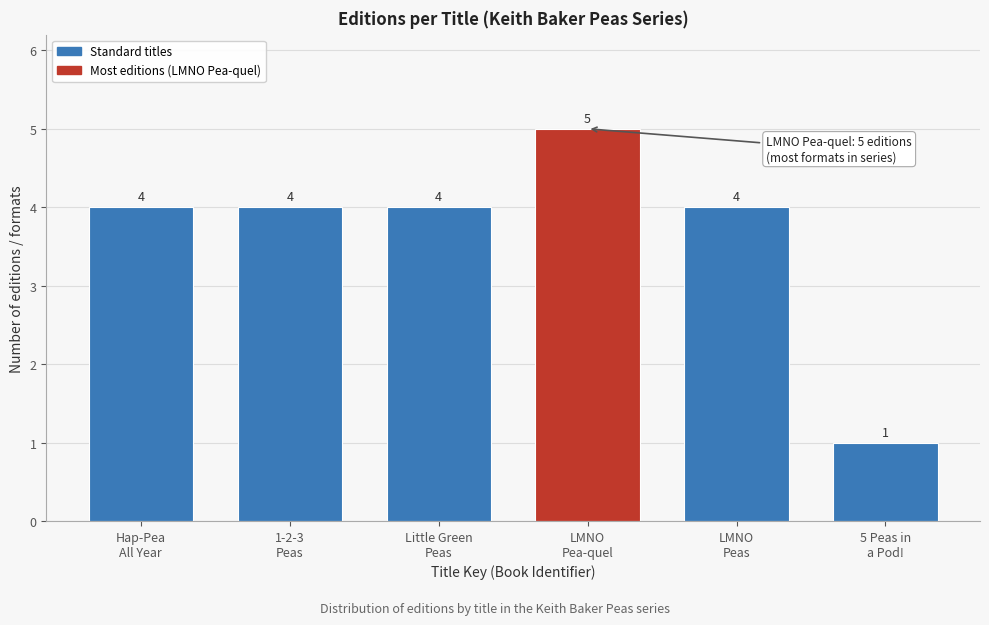

Reading left to right, what are all the values shown in this chart?

4	4	4	5	4	1